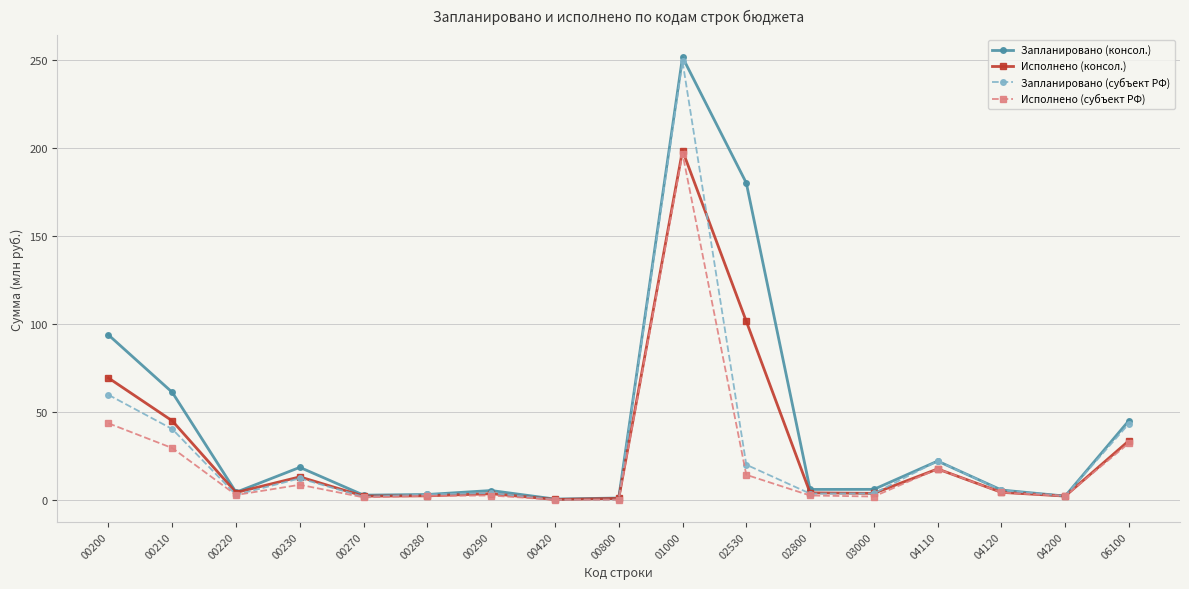

At which category does the chart reach its peak across all series?

01000